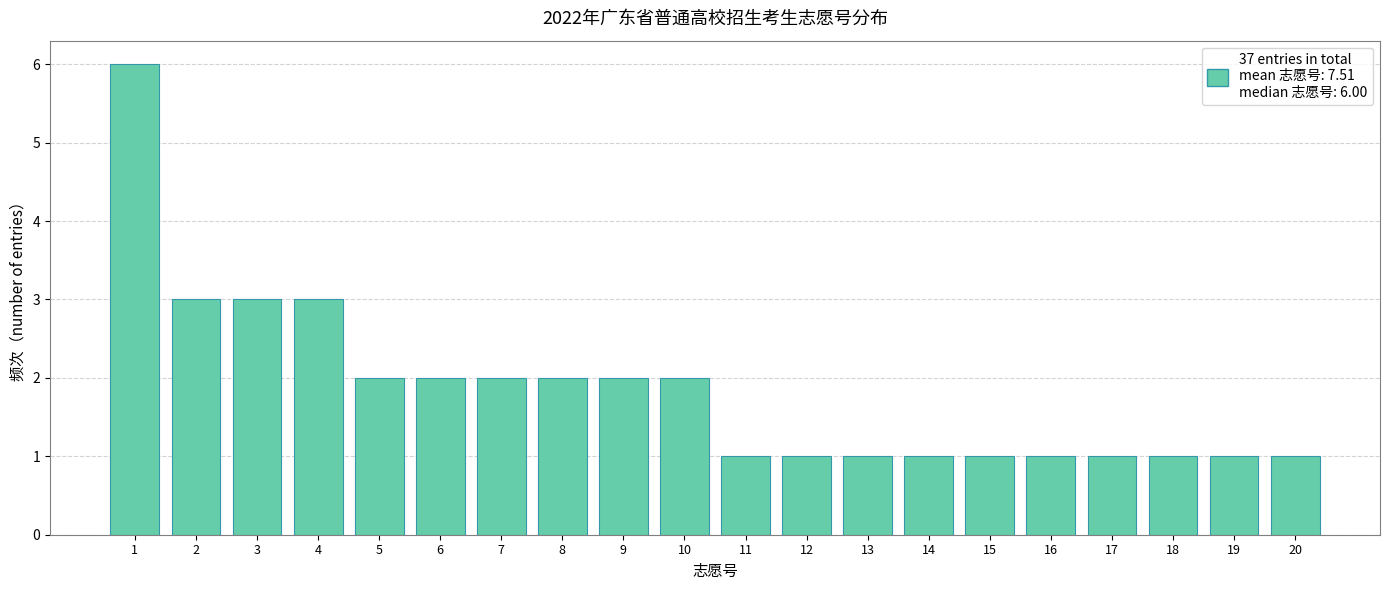

Reading left to right, list all the values displayed in this chart.

1=6	2=3	3=3	4=3	5=2	6=2	7=2	8=2	9=2	10=2	11=1	12=1	13=1	14=1	15=1	16=1	17=1	18=1	19=1	20=1